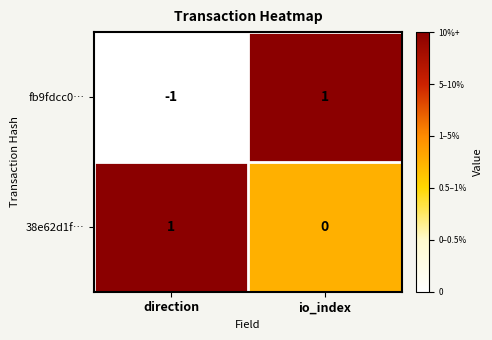

How many categories are shown in the chart?

2